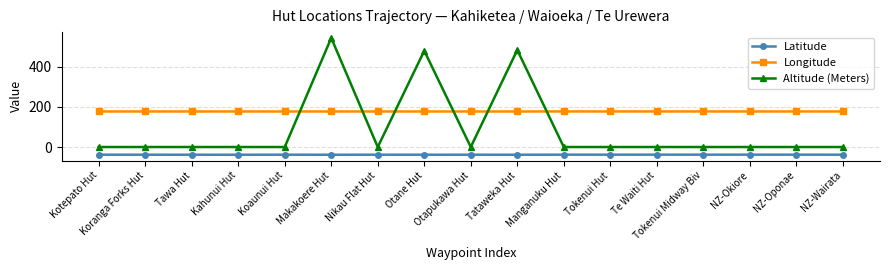

Which series has the widest spread of values?

Altitude (Meters)